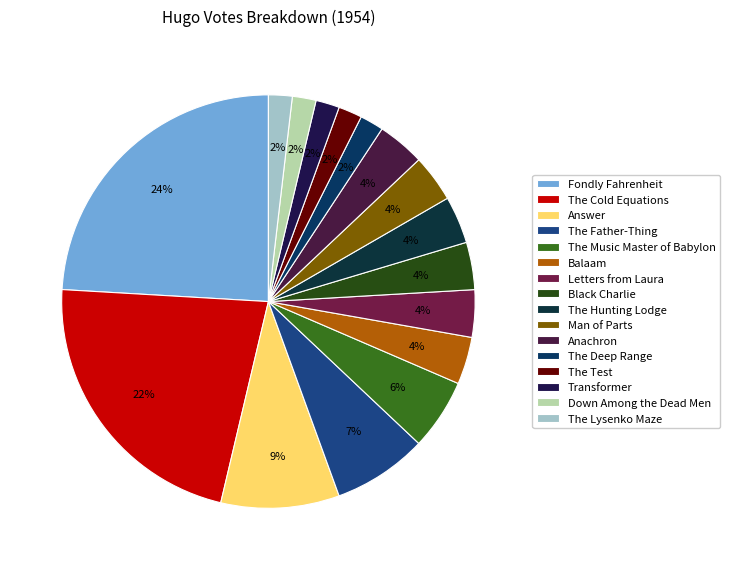

Is there a majority slice in this chart?

No